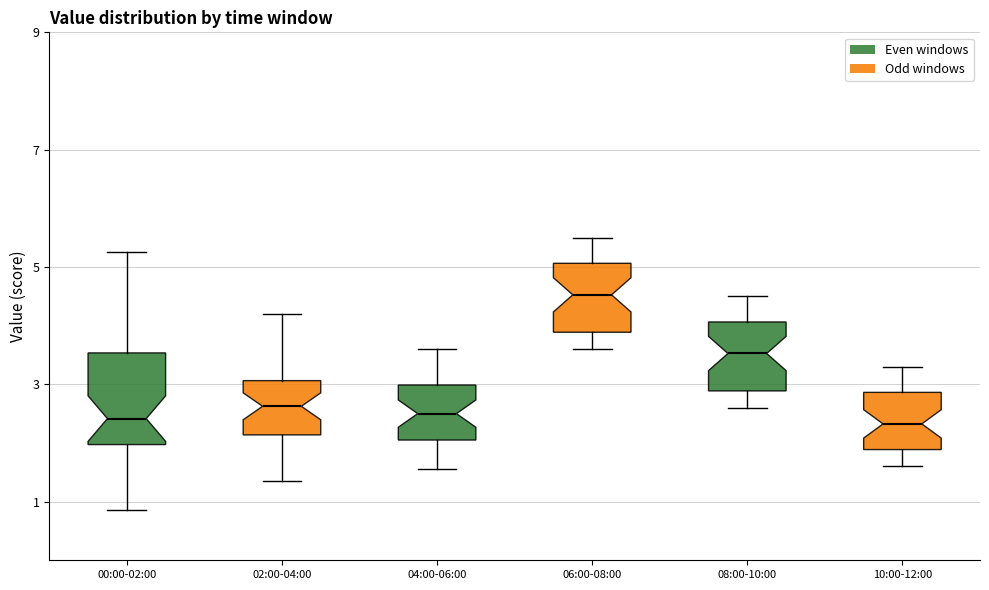

Where does the lower whisker of the box for 08:00-10:00 end on the y-axis? The values are not printed on the chart, so give them approximately, as read against the axis.

2.6